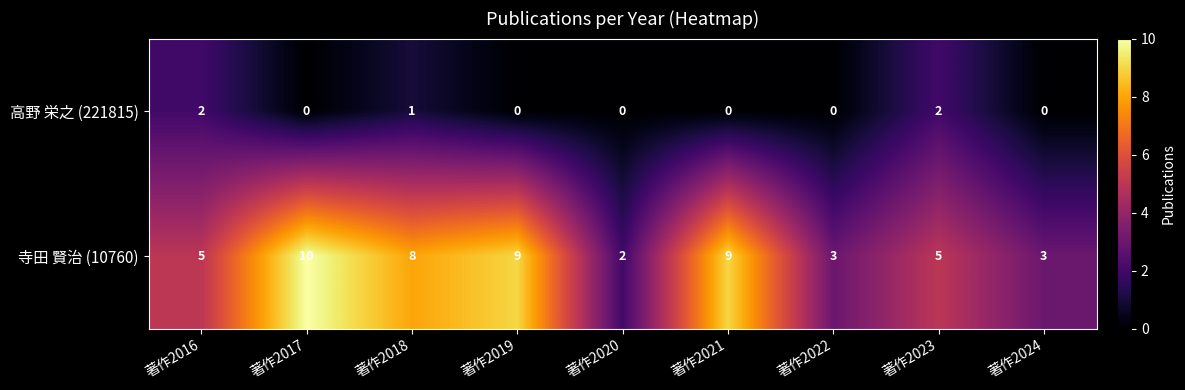

At how many categories does at least one series exceed 1?

9